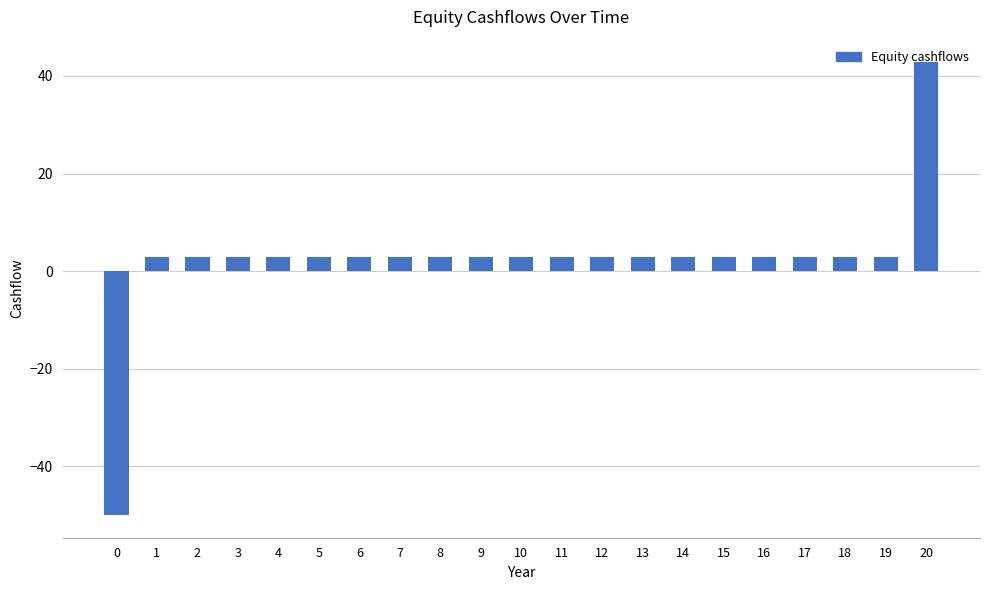

What is the change in value from 13 to 20?

+40.0